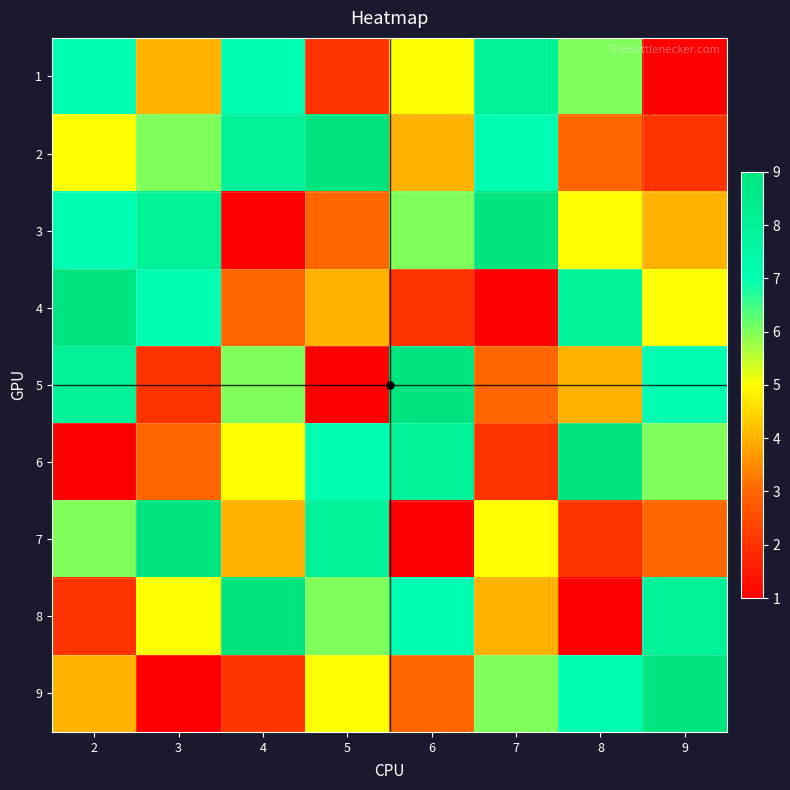

Rank the series by their maximum value, from lowest to highest.

1, 2, 3, 4, 5, 6, 7, 8, 9